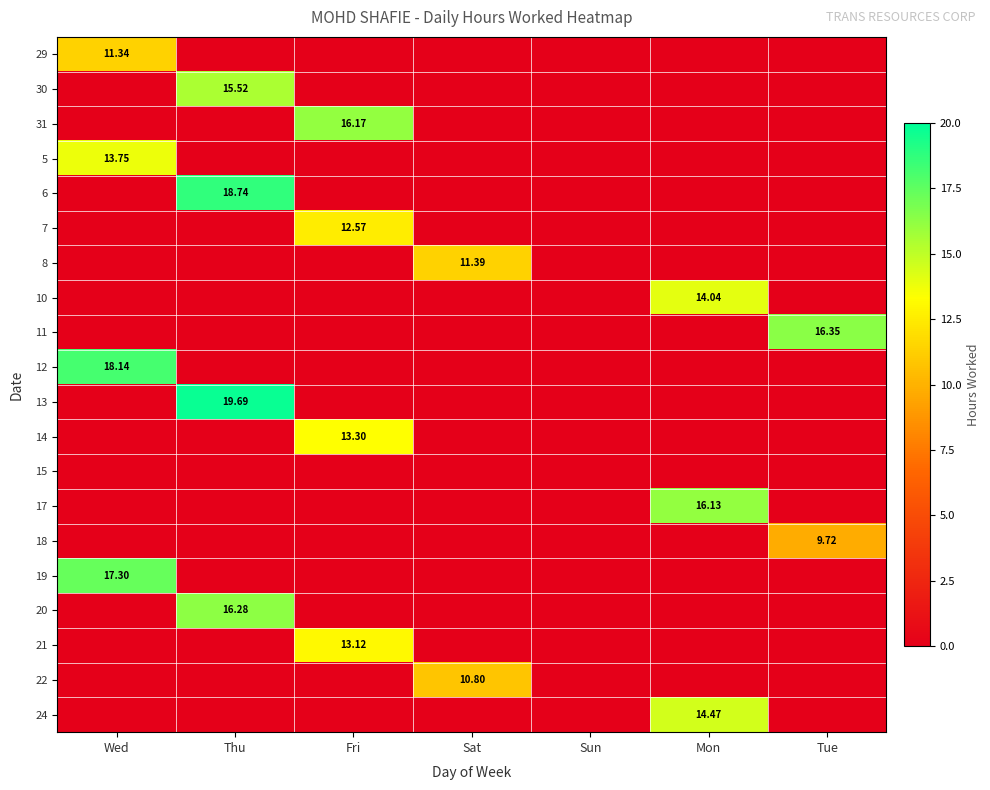

What is the sum of the 14 values at Sat and Fri?

13.3